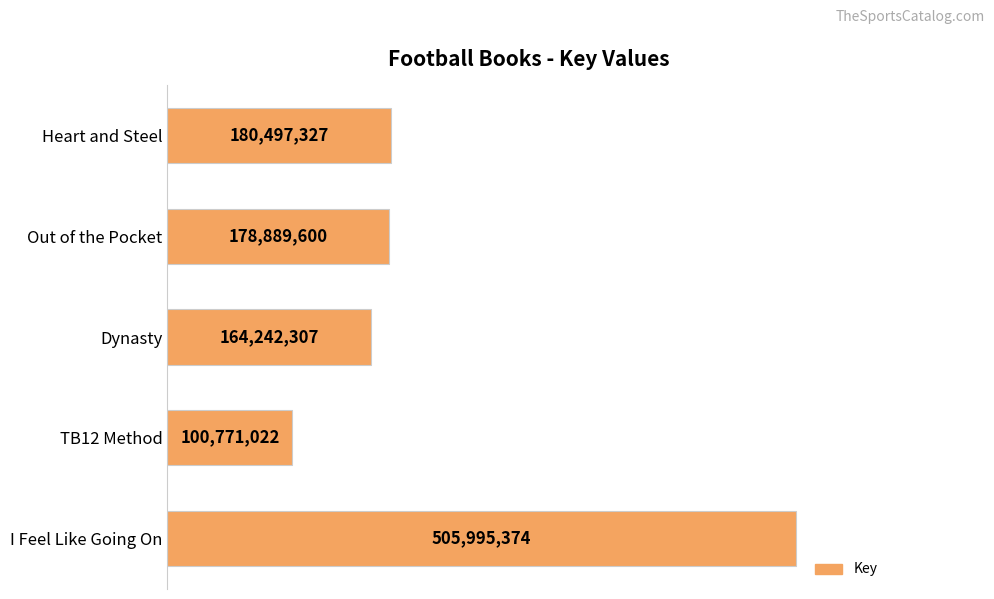

Rank the categories by value from lowest to highest.

TB12 Method, Dynasty, Out of the Pocket, Heart and Steel, I Feel Like Going On